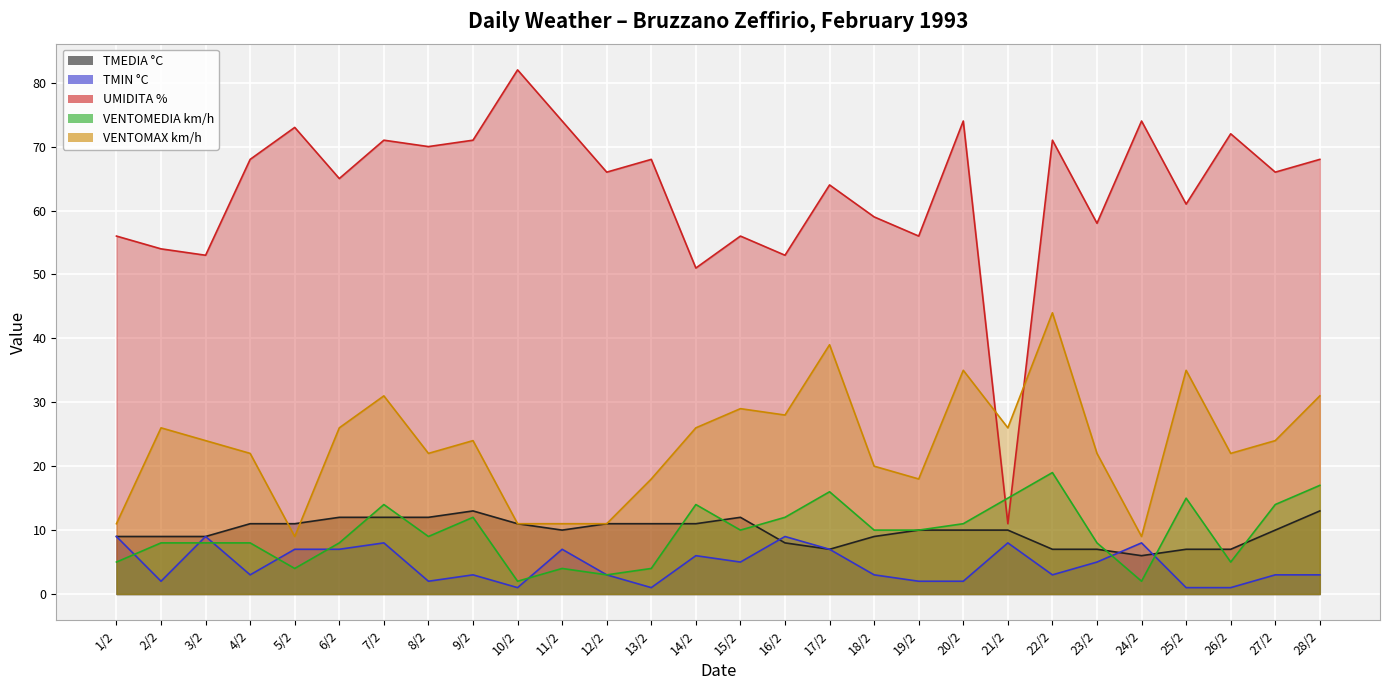

Where does the UMIDITA % series first go above 66?

4/2